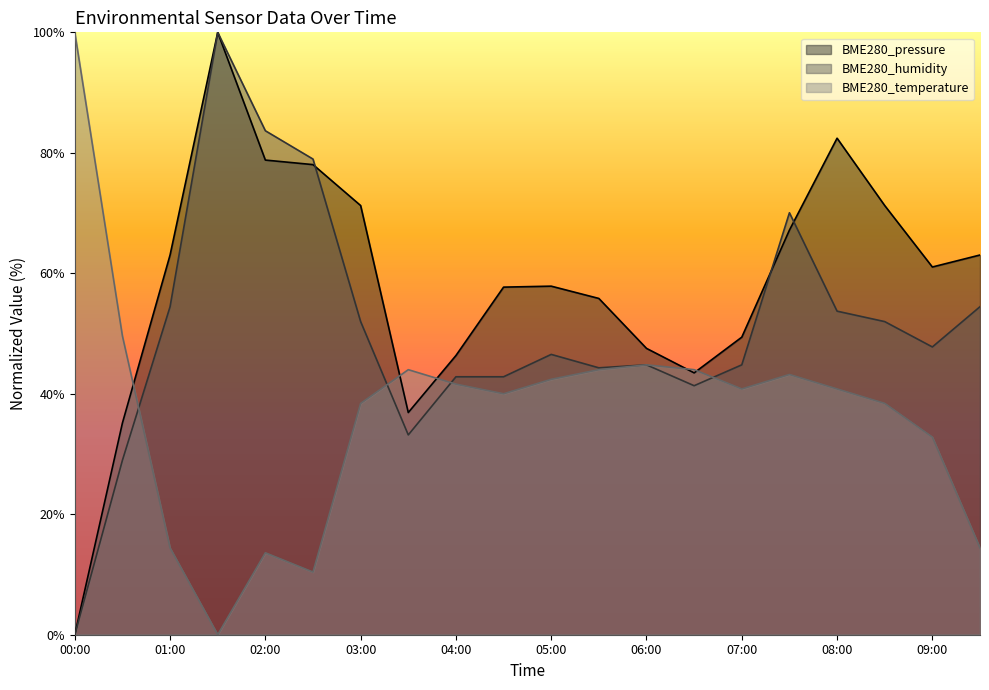

Reading left to right, list all the values displayed in this chart.

BME280_temperature: 00:00=100.0	00:30=49.6	01:00=14.4	01:30=0.0	02:00=13.6	02:30=10.4	03:00=38.4	03:30=44.0	04:00=41.6	04:30=40.0	05:00=42.4	05:30=44.0	06:00=44.8	06:30=44.0	07:00=40.8	07:30=43.2	08:00=40.8	08:30=38.4	09:00=32.8	09:30=14.4
BME280_humidity: 00:00=0.0	00:30=29.0	01:00=54.5	01:30=100.0	02:00=83.7	02:30=79.0	03:00=52.0	03:30=33.2	04:00=42.8	04:30=42.8	05:00=46.5	05:30=44.3	06:00=44.8	06:30=41.3	07:00=44.8	07:30=70.0	08:00=53.7	08:30=52.0	09:00=47.8	09:30=54.5
BME280_pressure: 00:00=0.0	00:30=35.1	01:00=63.0	01:30=100.0	02:00=78.8	02:30=78.0	03:00=71.2	03:30=36.9	04:00=46.3	04:30=57.7	05:00=57.9	05:30=55.8	06:00=47.5	06:30=43.5	07:00=49.4	07:30=67.2	08:00=82.4	08:30=71.2	09:00=61.0	09:30=63.0